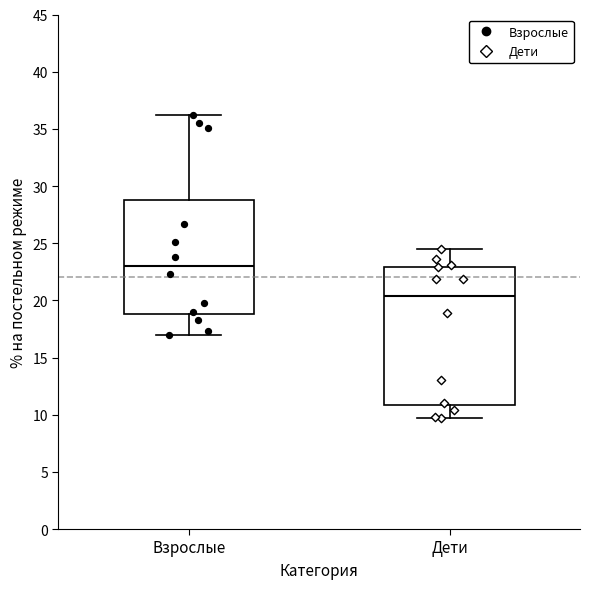

Which box is the tallest, from its lower edge to its upper edge?

Дети